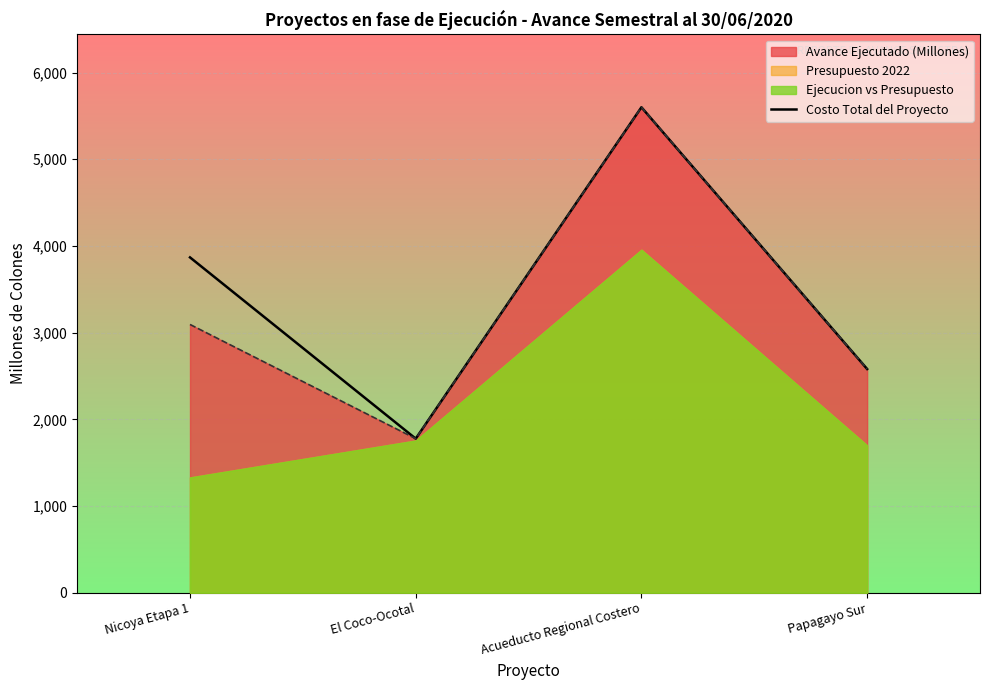

Does the chart display data point markers on the line(s)?

No